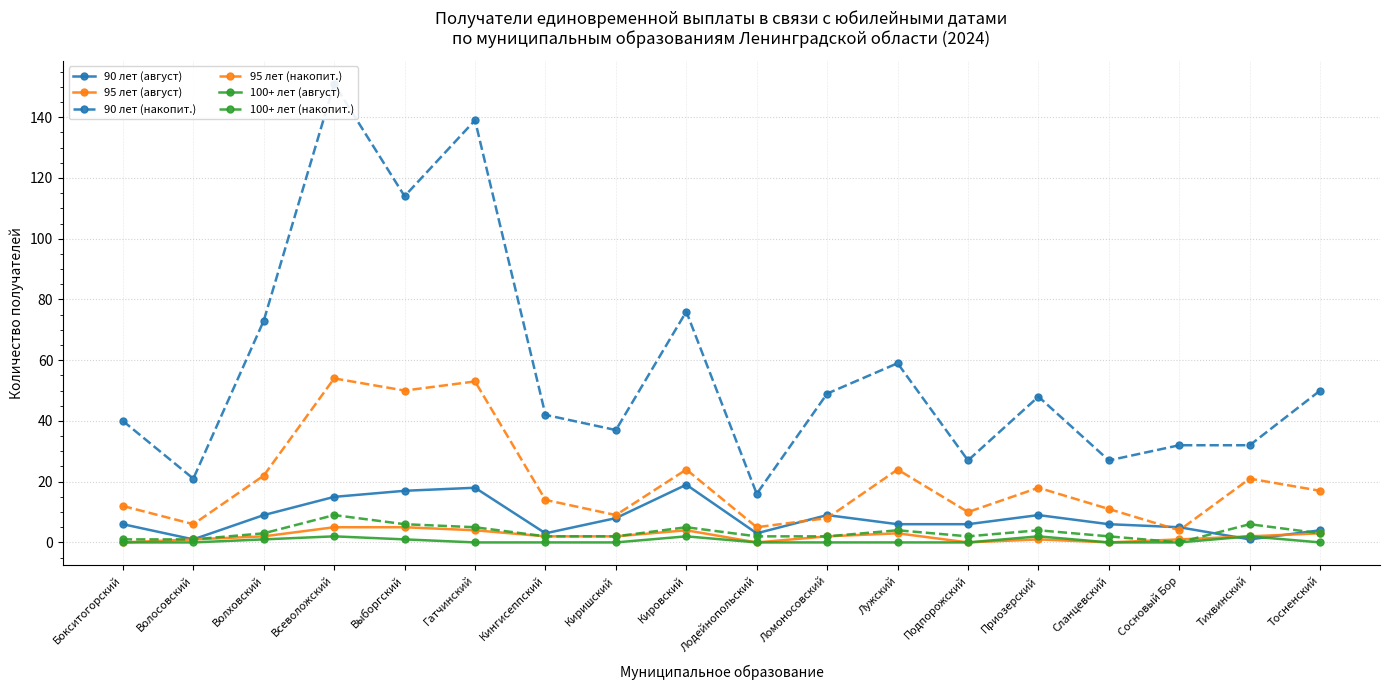

At Волосовский, list the series in order from largest to smallest.

90 лет (накопит.), 95 лет (накопит.), 90 лет (август), 95 лет (август), 100+ лет (накопит.), 100+ лет (август)